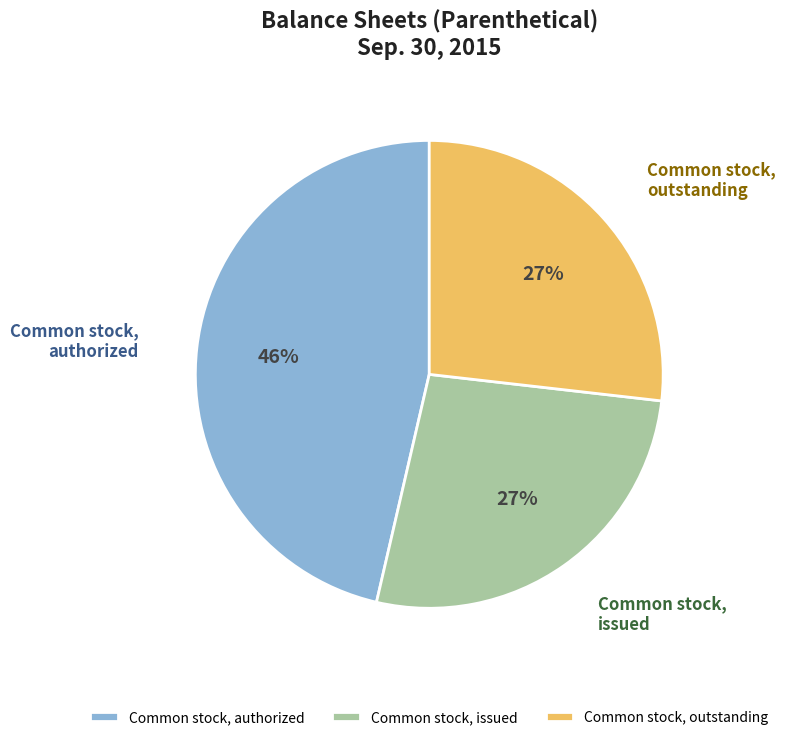

What is the ratio of the value at Common stock, issued to the value at Common stock, authorized?

0.6